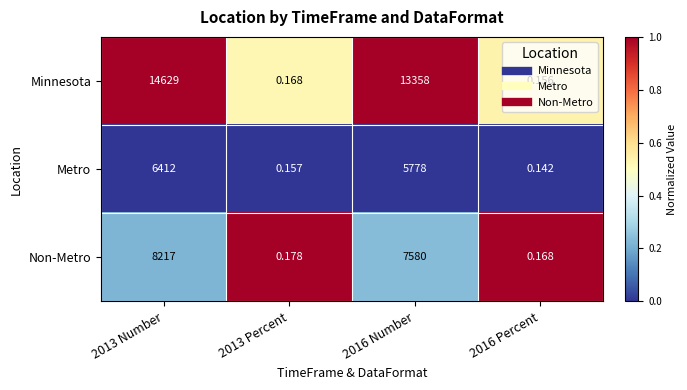

Which series has the largest total across all categories?

Minnesota